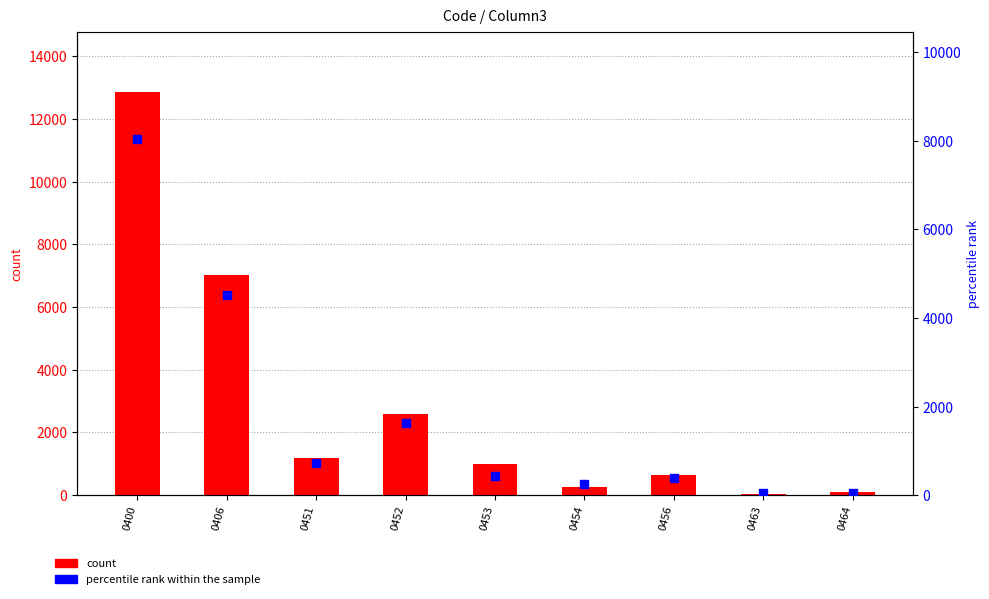

Which series reaches the maximum Y coordinate?

count